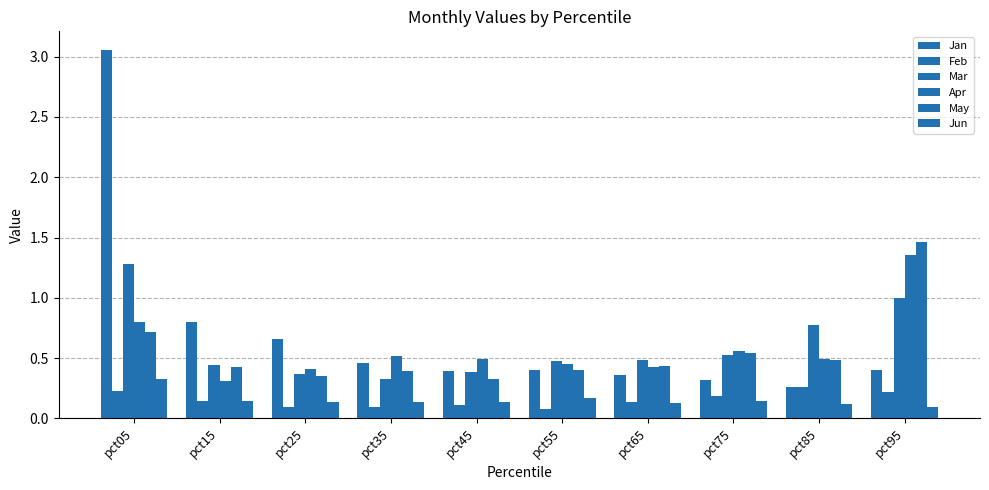

Which series has the widest spread of values?

Jan